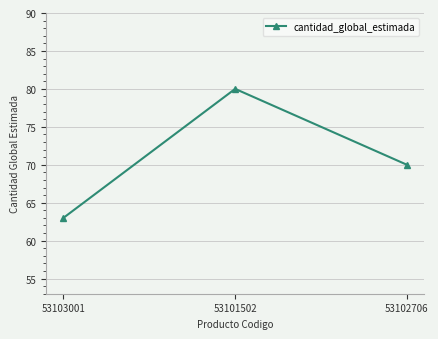

Where does the data first go above 70?

53101502